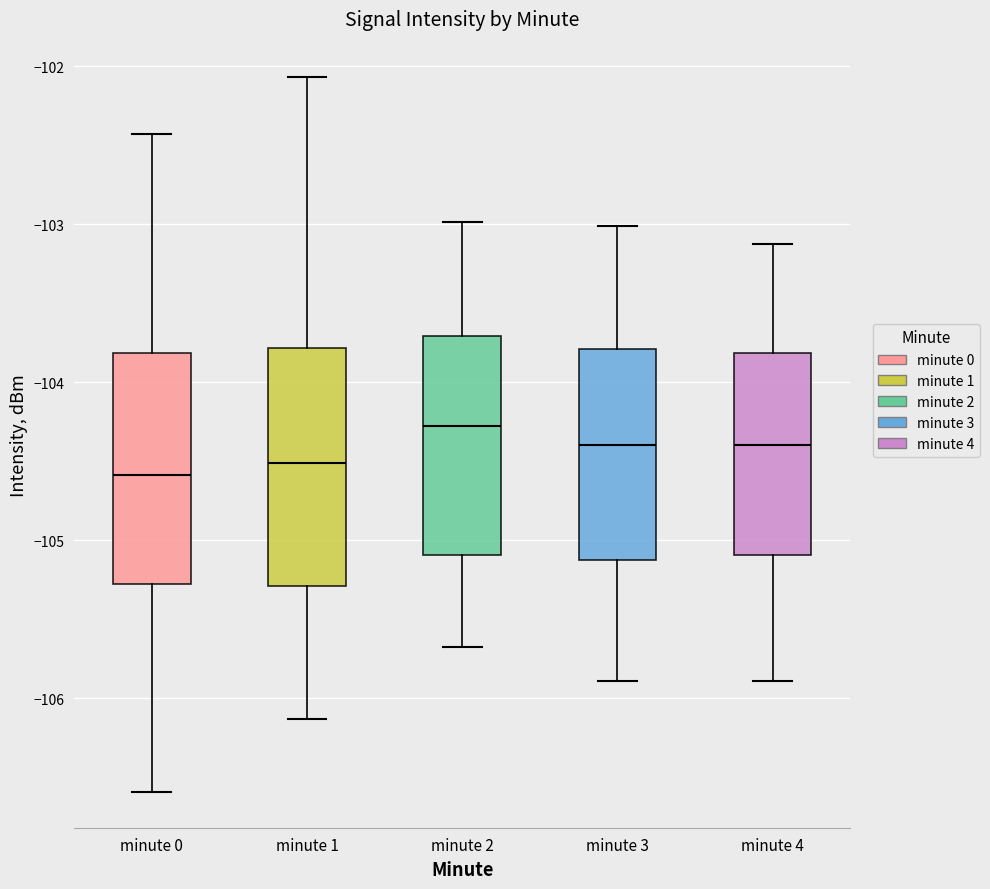

Where does the median line of the box for minute 4 sit on the y-axis? The values are not printed on the chart, so give them approximately, as read against the axis.

-104.4